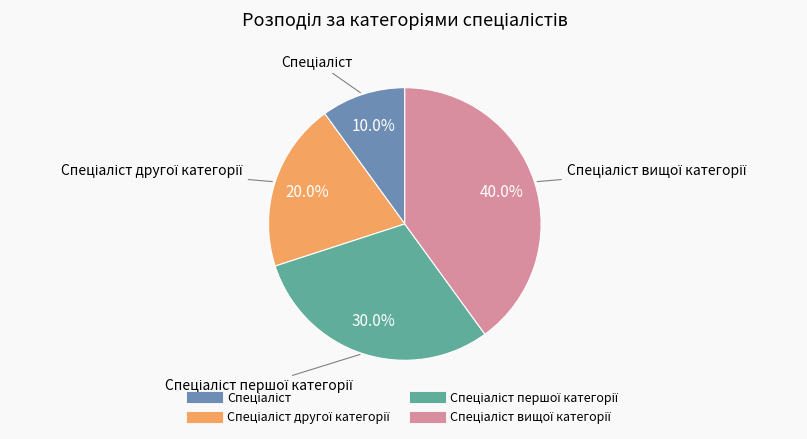

Is there a majority slice in this chart?

No